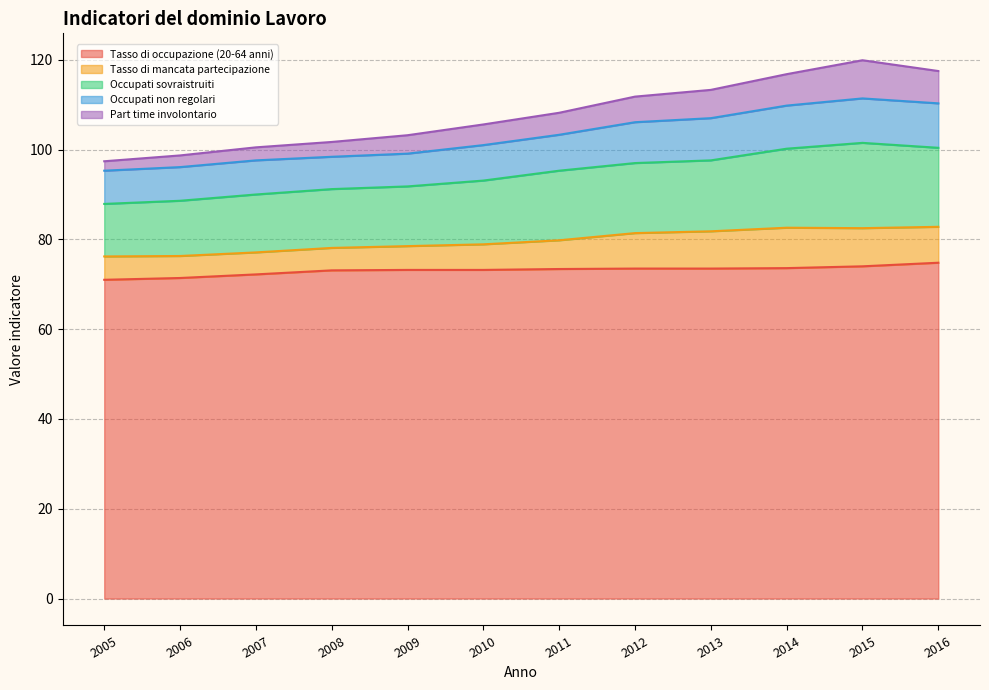

What are all the series names shown in the legend?

Tasso di occupazione (20-64 anni), Tasso di mancata partecipazione, Occupati sovraistruiti, Occupati non regolari, Part time involontario